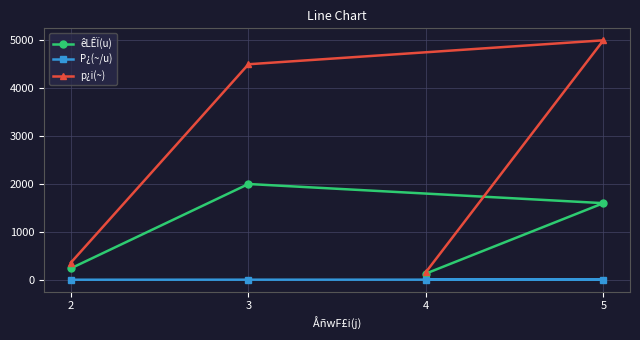

The P¿(~/u) series shows 1.5 at 2. True or false?

True